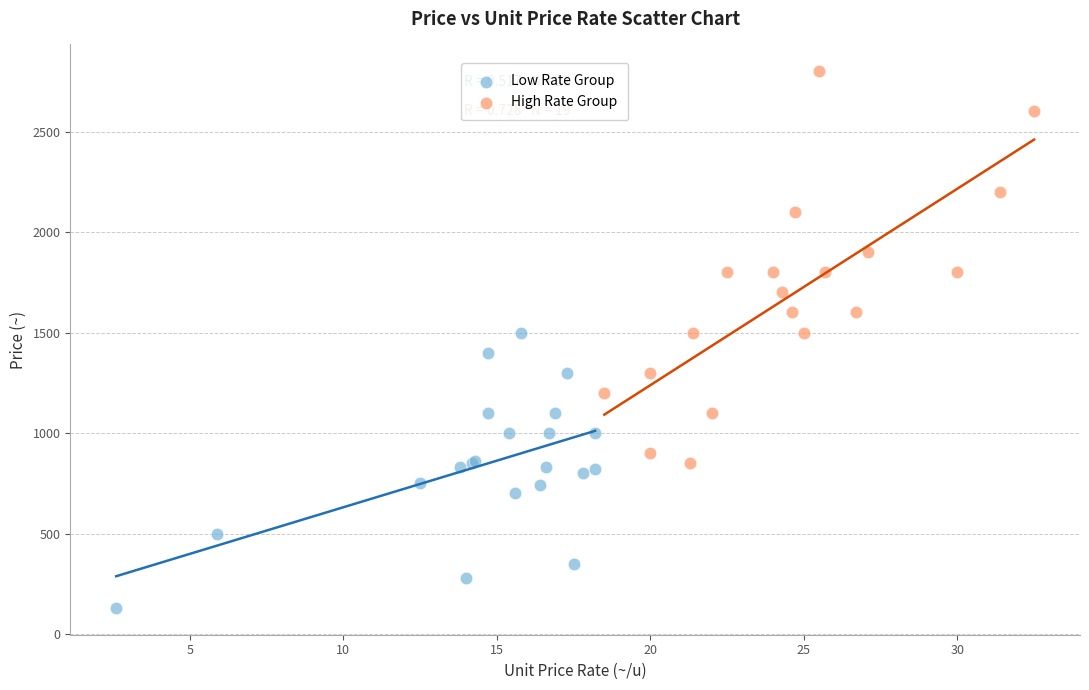

Which series contains the highest Y value?

High Rate Group